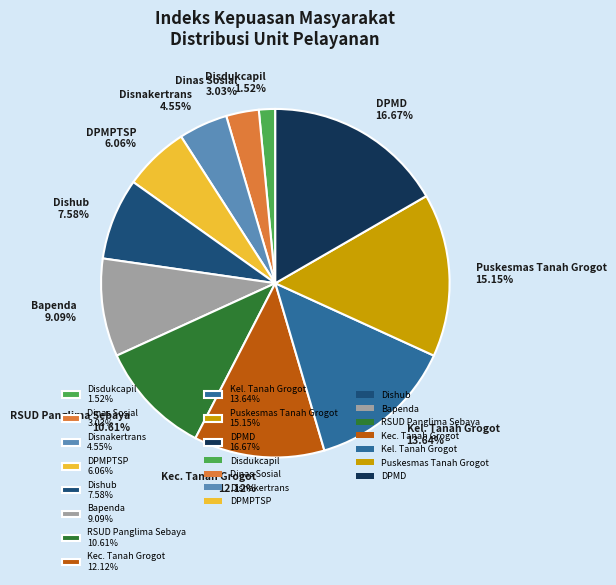

Rank the categories by value from lowest to highest.

Disdukcapil 1.52%, Dinas Sosial 3.03%, Disnakertrans 4.55%, DPMPTSP 6.06%, Dishub 7.58%, Bapenda 9.09%, RSUD Panglima Sebaya 10.61%, Kec. Tanah Grogot 12.12%, Kel. Tanah Grogot 13.64%, Puskesmas Tanah Grogot 15.15%, DPMD 16.67%